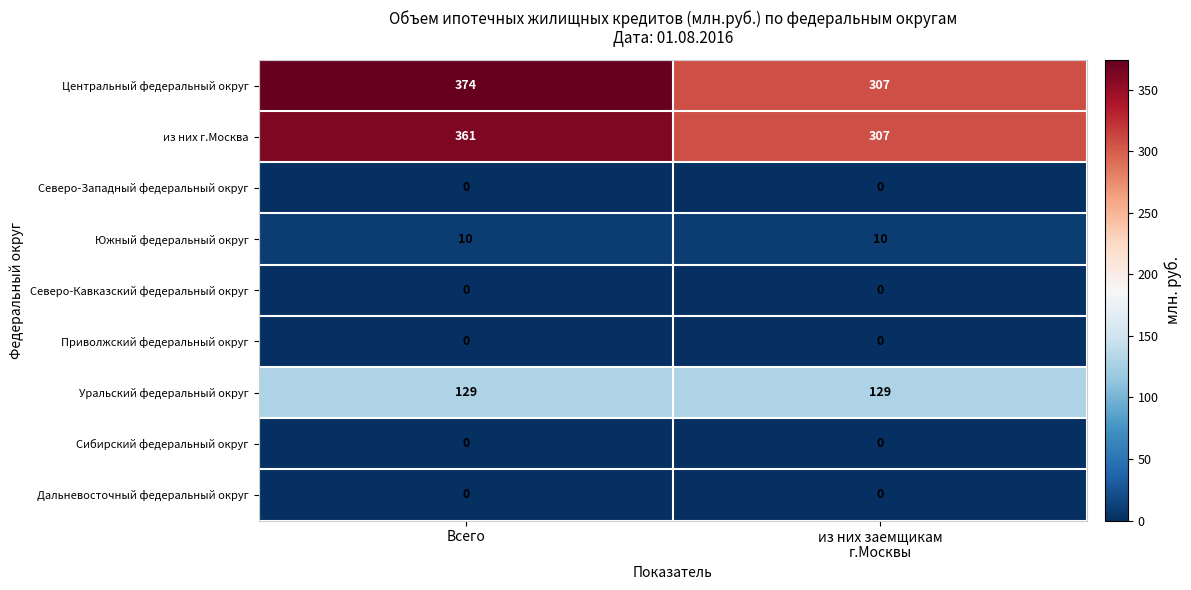

What is the spread (max minus min) of values at Всего?

374